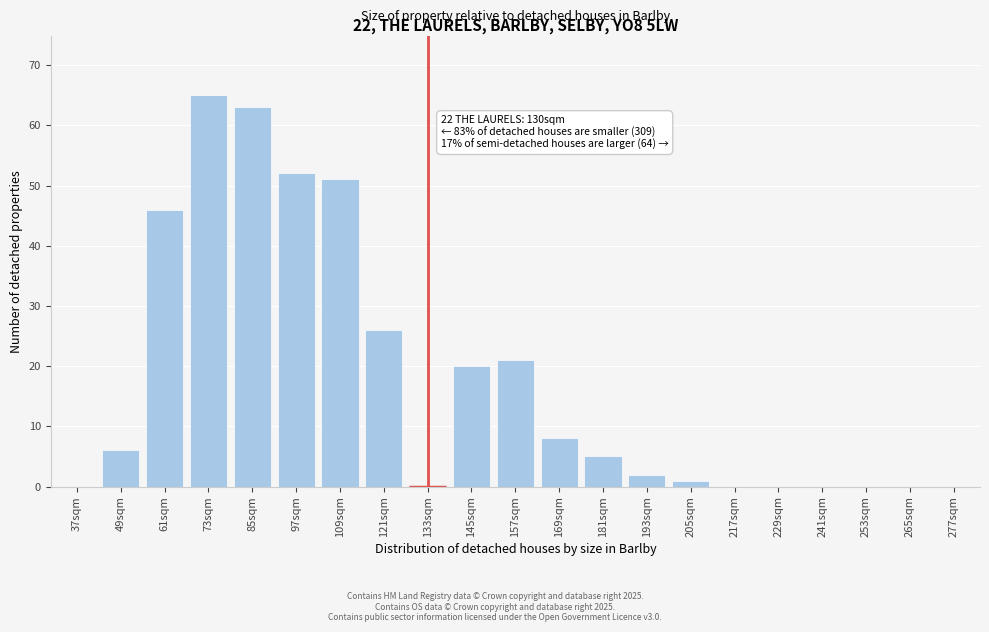

Reading left to right, transcribe all the data shown in this chart.

37sqm=0	49sqm=6	61sqm=46	73sqm=65	85sqm=63	97sqm=52	109sqm=51	121sqm=26	133sqm=0	145sqm=20	157sqm=21	169sqm=8	181sqm=5	193sqm=2	205sqm=1	217sqm=0	229sqm=0	241sqm=0	253sqm=0	265sqm=0	277sqm=0